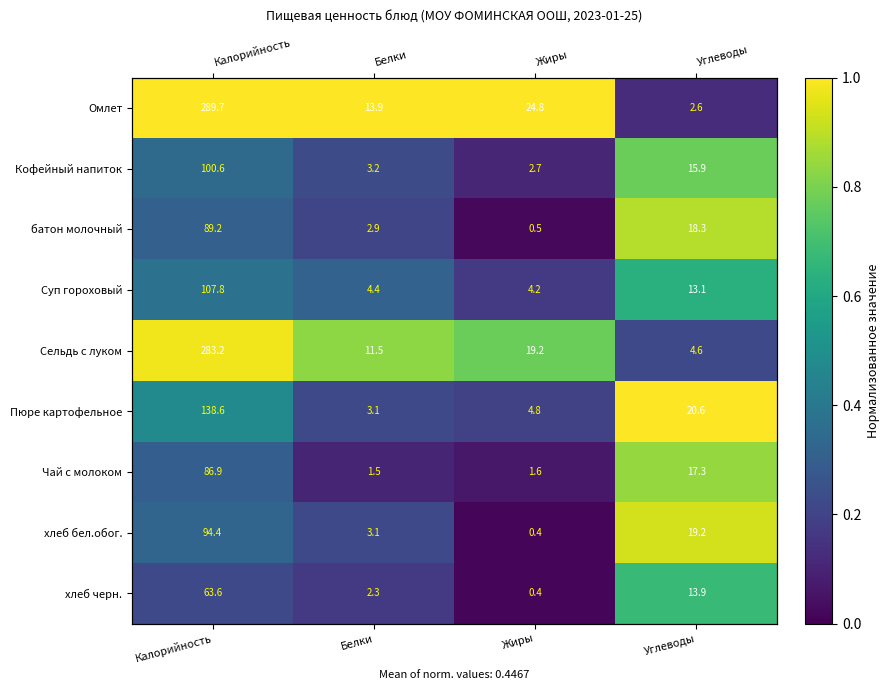

What is the highest value of the Омлет series?

1.0